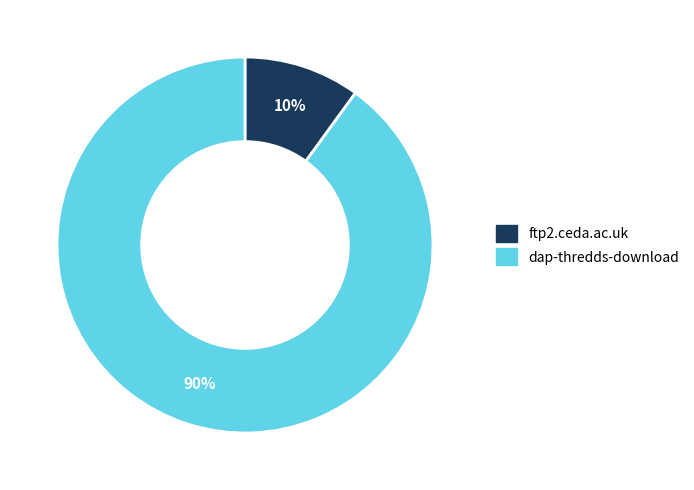

Which slice is the largest?

dap-thredds-download